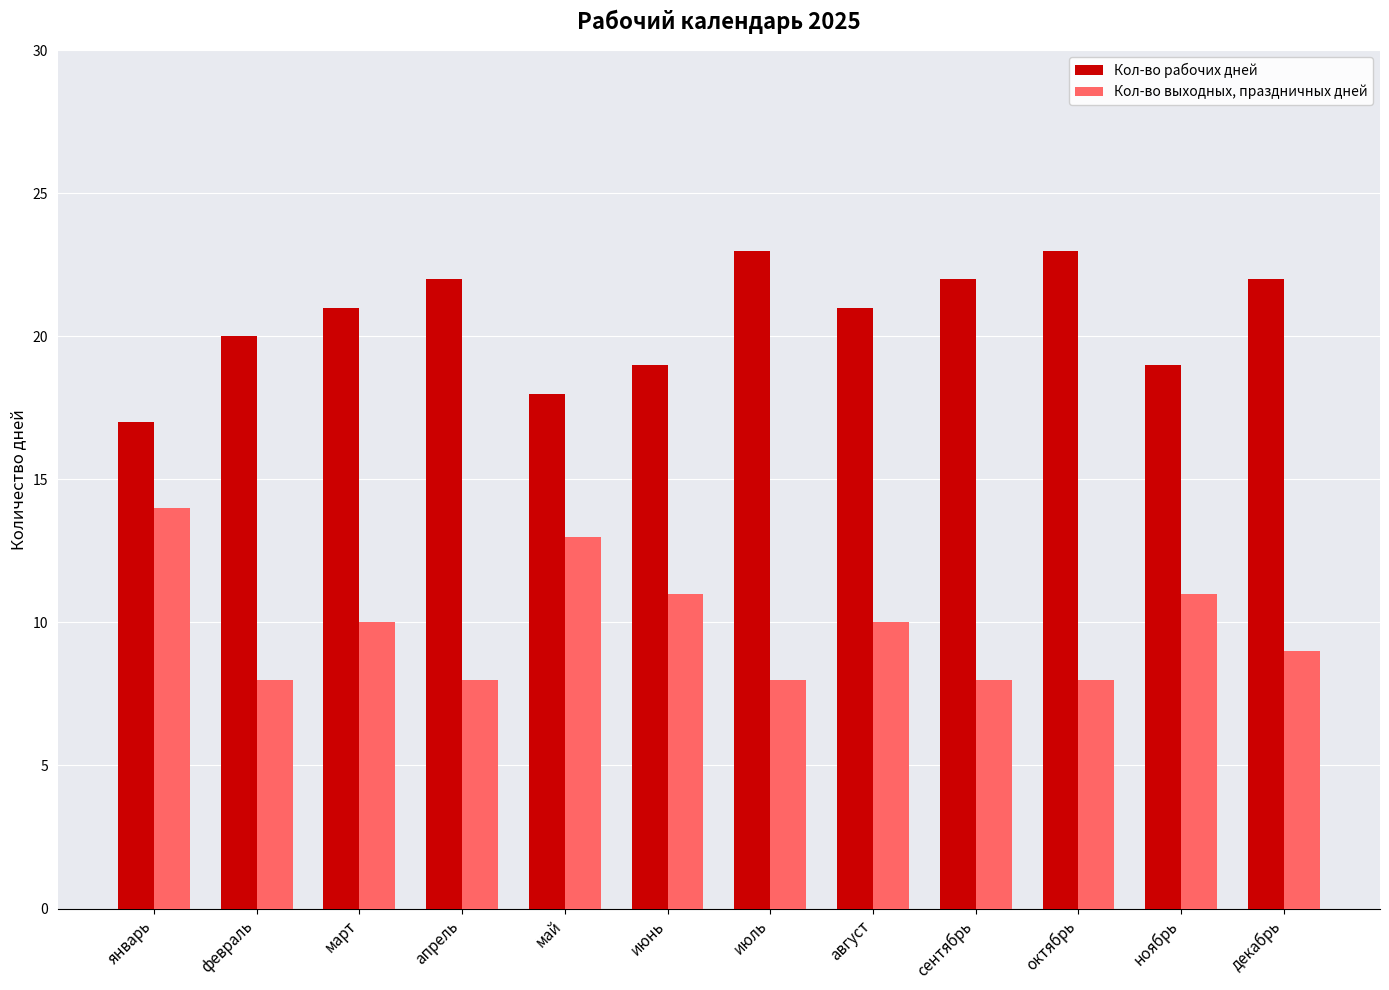

What is the label of the 8th bar from the right?

май